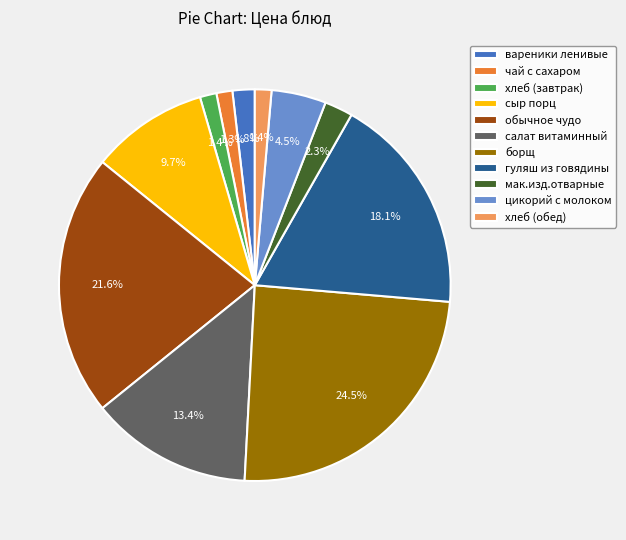

What percentage is NOT represented by мак.изд.отварные?

97.7%